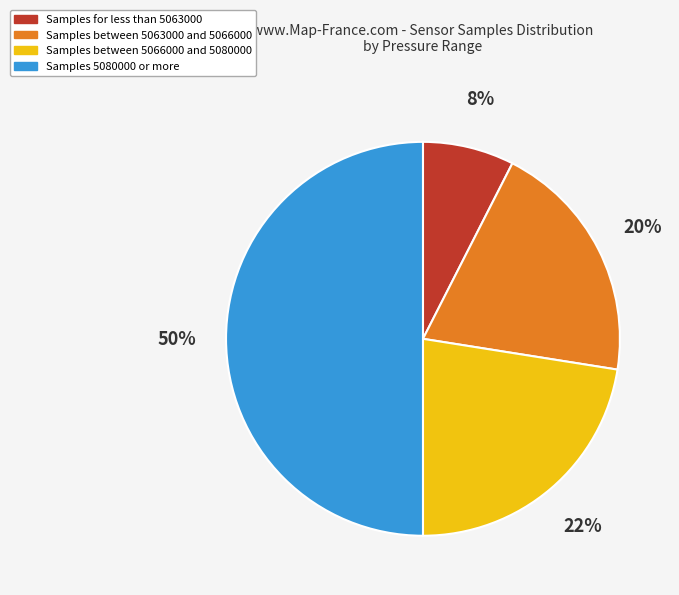

Count the number of slices in the pie.

4